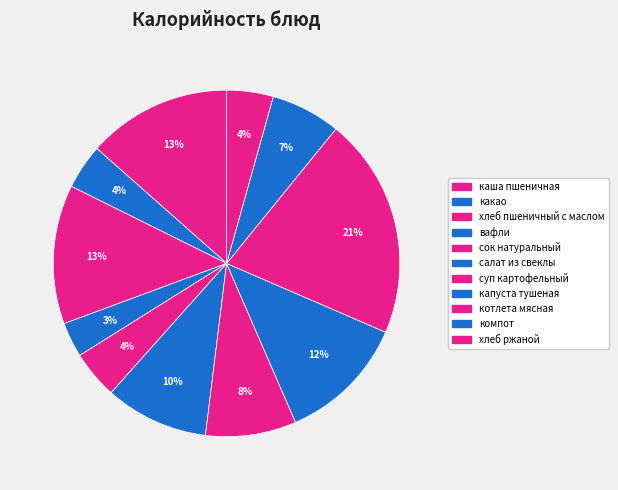

Is it true that суп картофельный is 8% of the pie?

True